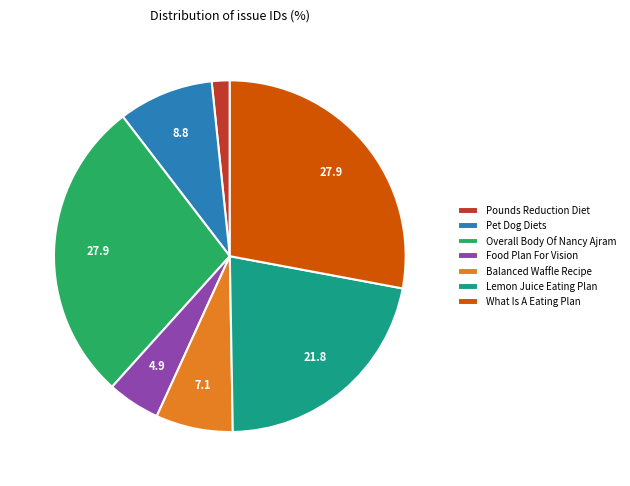

Which slice is the smallest?

Pounds Reduction Diet